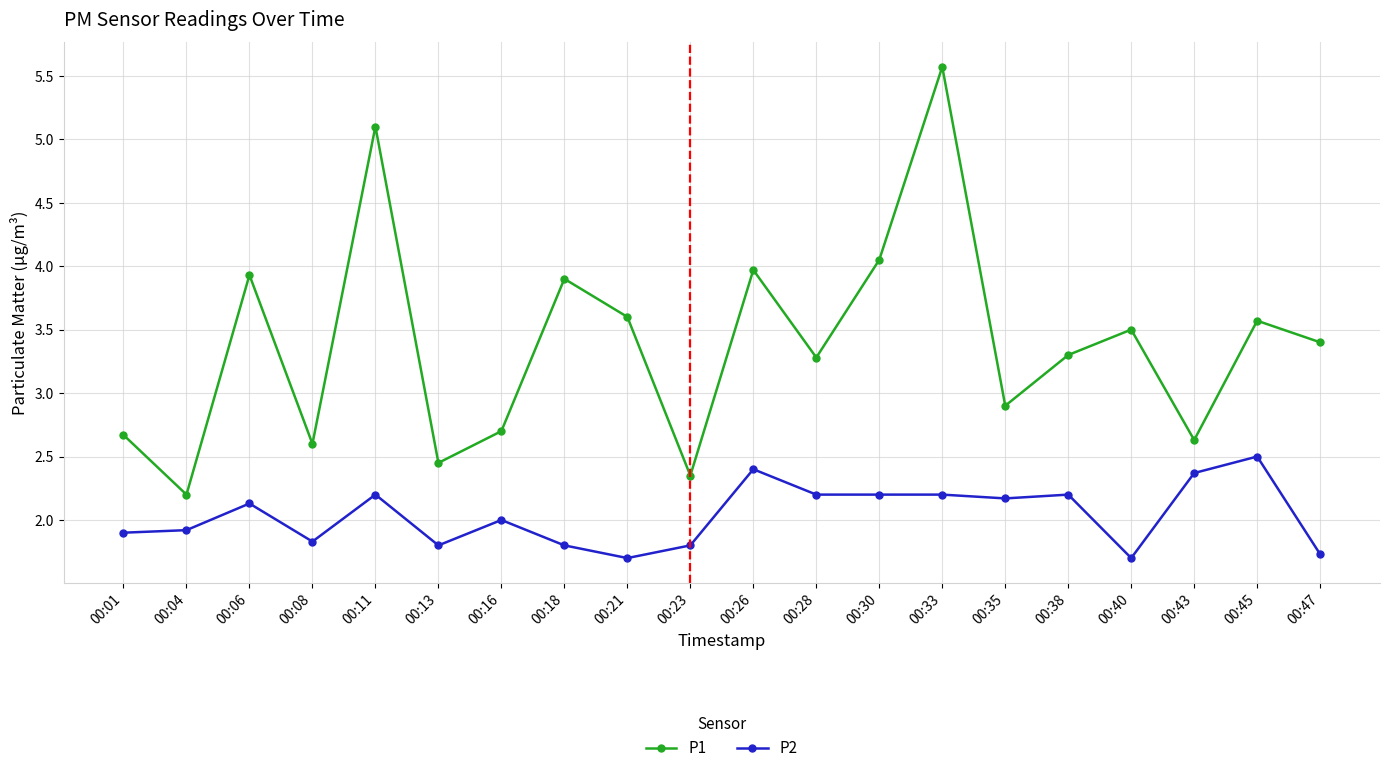

True or false: P1 and P2 intersect in this chart.

False